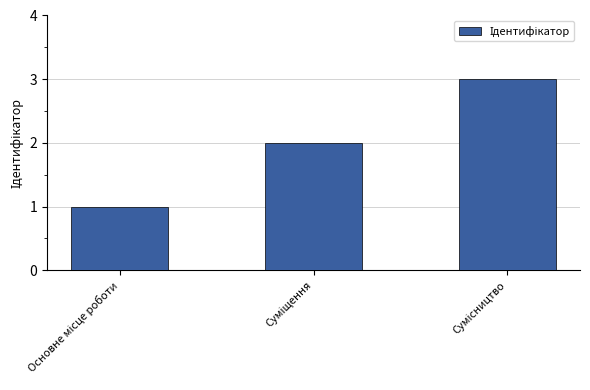

How many bars are there in total?

3